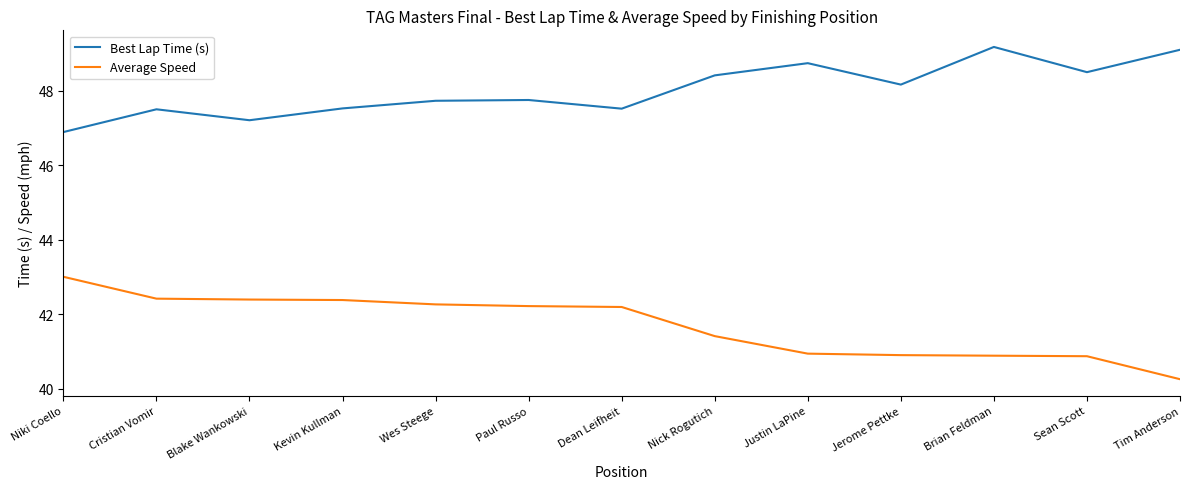

List the series in order of their peak value, lowest first.

Average Speed, Best Lap Time (s)